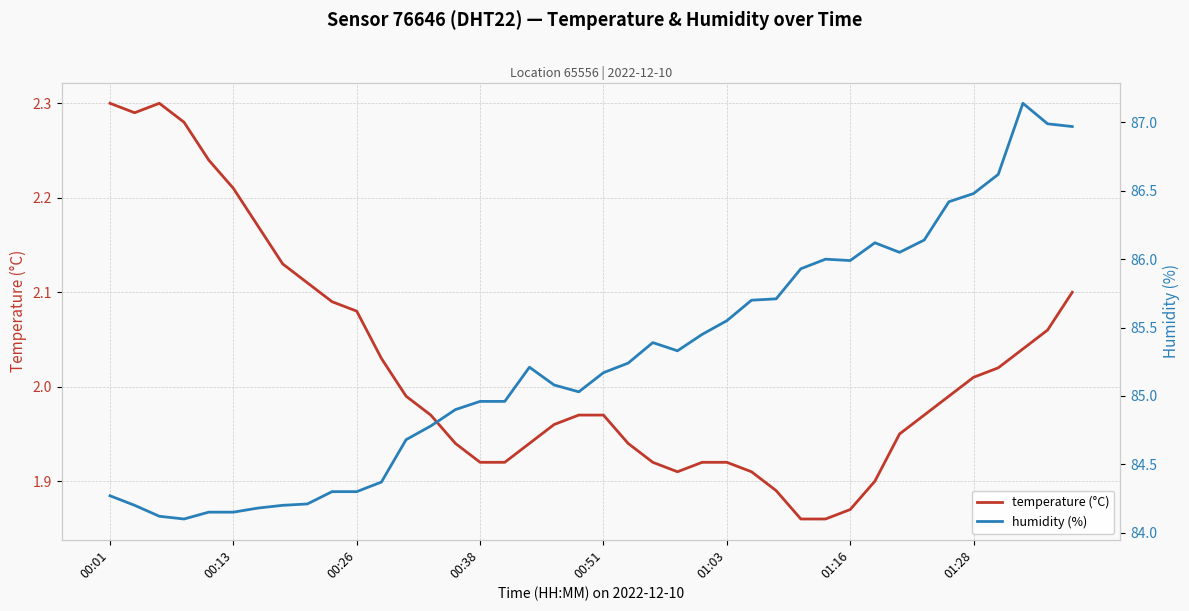

Reading left to right, list all the values displayed in this chart.

temperature (°C): 2.3	2.3	2.3	2.3	2.2	2.2	2.2	2.1	2.1	2.1	2.1	2.0	2.0	2.0	1.9	1.9	1.9	1.9	2.0	2.0	2.0	1.9	1.9	1.9	1.9	1.9	1.9	1.9	1.9	1.9	1.9	1.9	1.9	2.0	2.0	2.0	2.0	2.0	2.1	2.1
humidity (%): 84.3	84.2	84.1	84.1	84.2	84.2	84.2	84.2	84.2	84.3	84.3	84.4	84.7	84.8	84.9	85.0	85.0	85.2	85.1	85.0	85.2	85.2	85.4	85.3	85.5	85.5	85.7	85.7	85.9	86.0	86.0	86.1	86.0	86.1	86.4	86.5	86.6	87.1	87.0	87.0